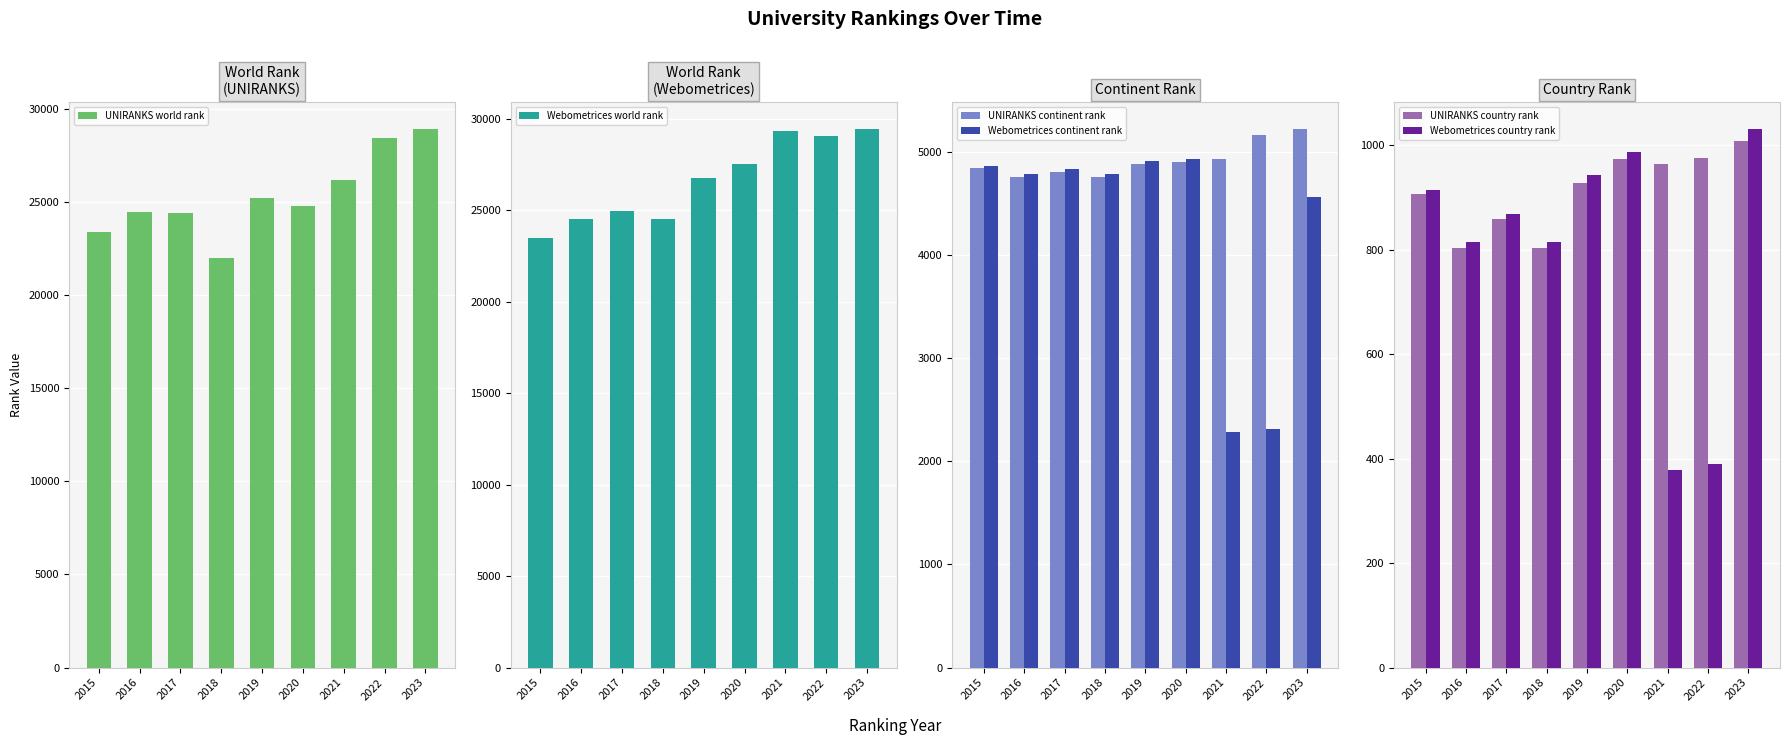

Rank the series at 2023 from highest to lowest value.

Webometrices world rank, UNIRANKS world rank, UNIRANKS continent rank, Webometrices continent rank, Webometrices country rank, UNIRANKS country rank